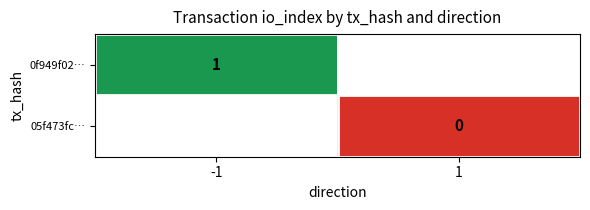

True or false: 0f949f02… has a value of 1.4 at -1.

False